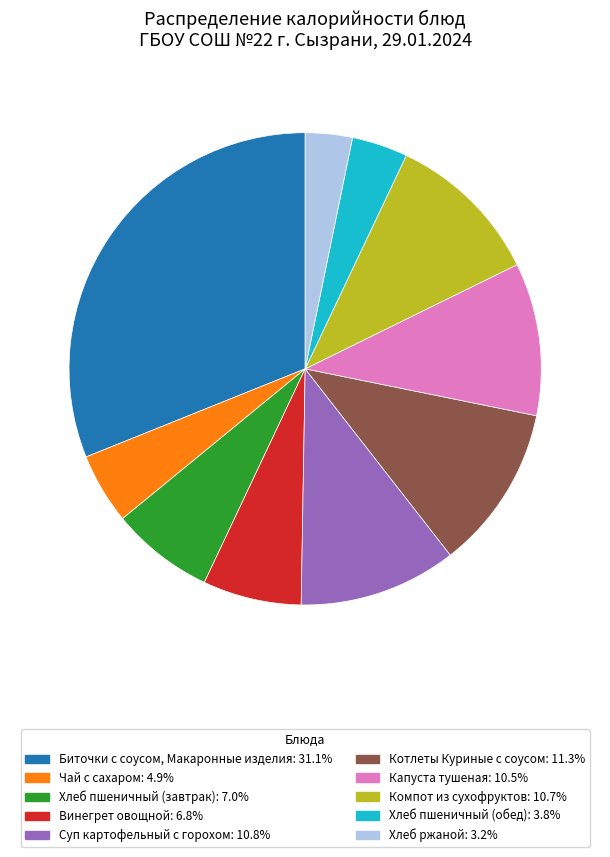

Count the number of slices in the pie.

10